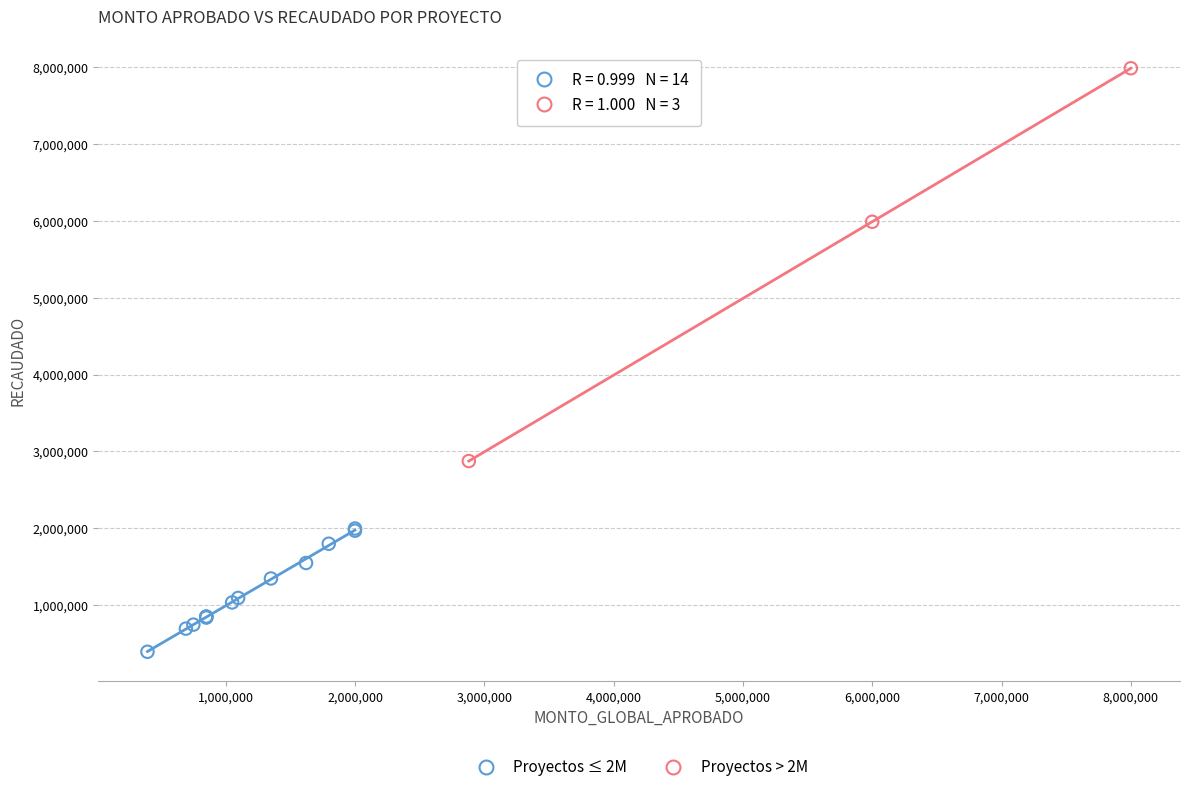

Which series has the widest spread of Y values?

Proyectos > 2M